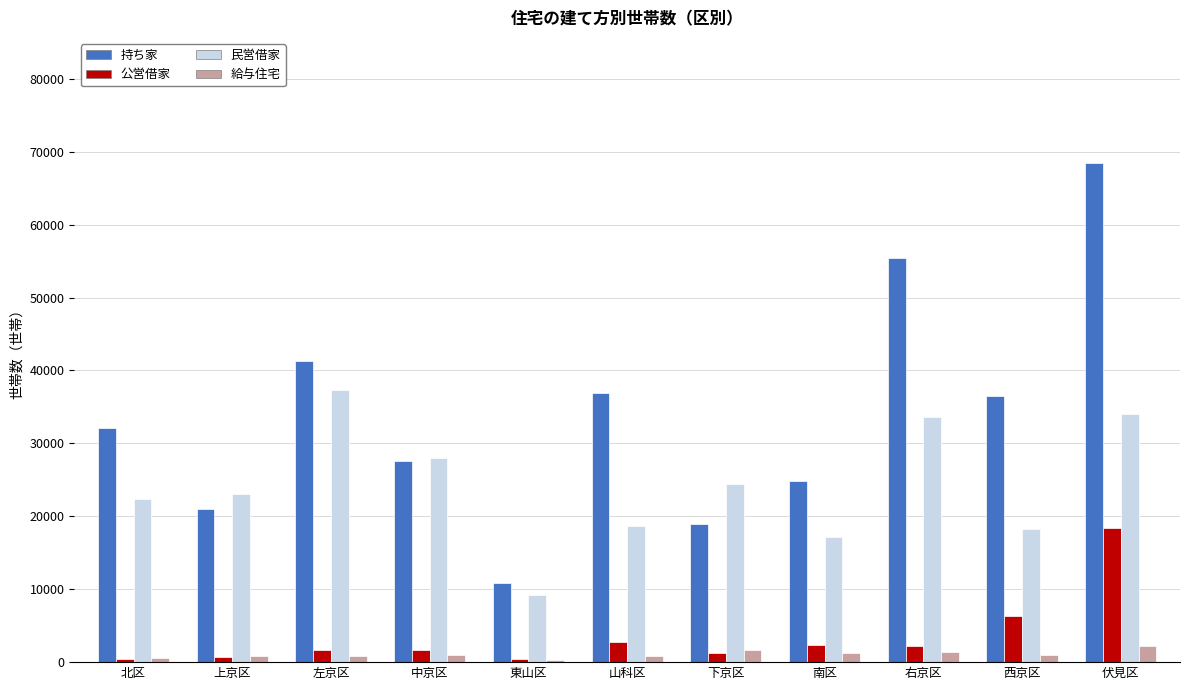

What is the greatest value displayed?

68493